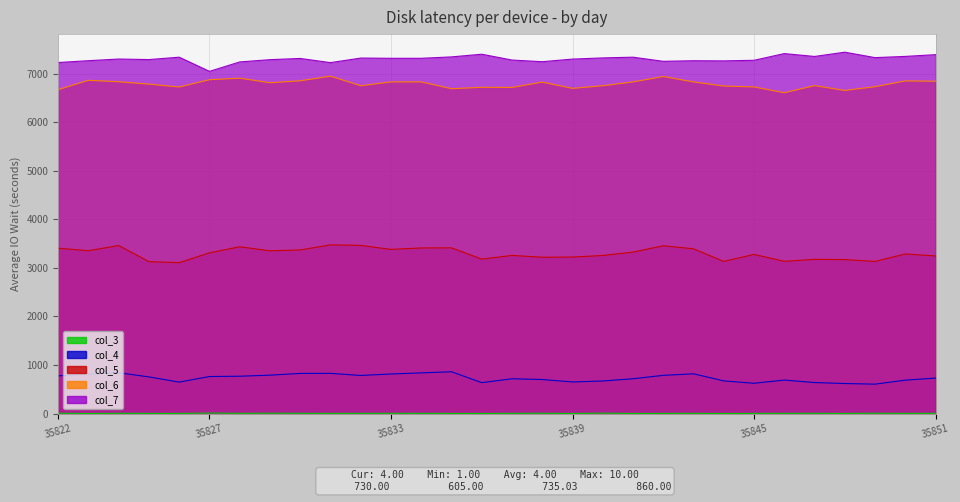

What is the difference between the highest and lowest values at 35849?

7321